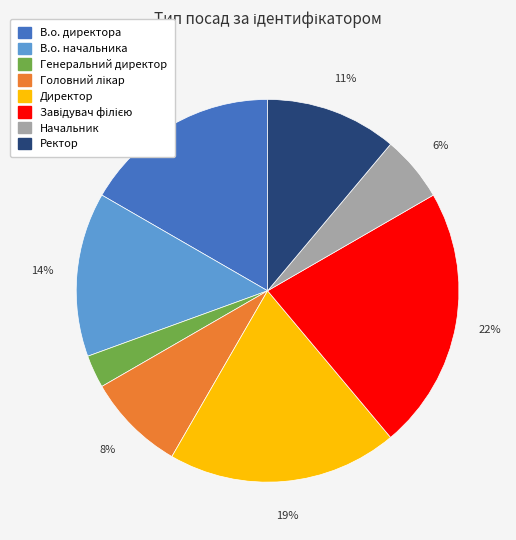

To the nearest percent, what portion does Генеральний директор represent?

3%